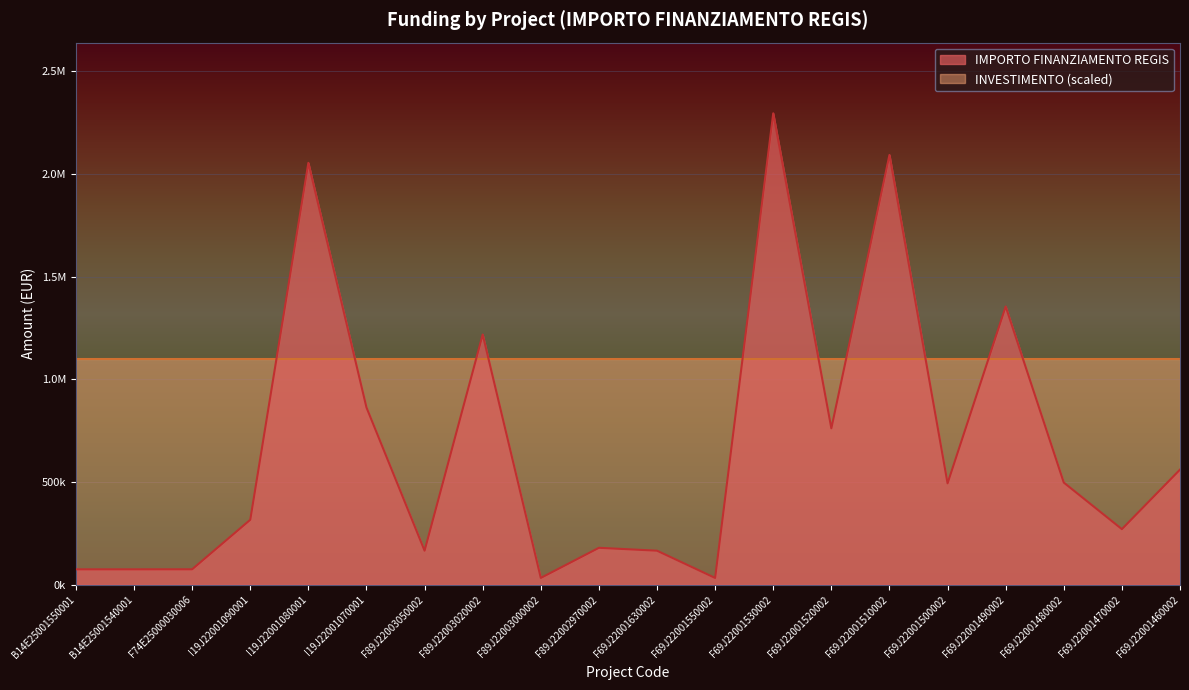

At which category does the data reach its first local peak?

I19J22001080001